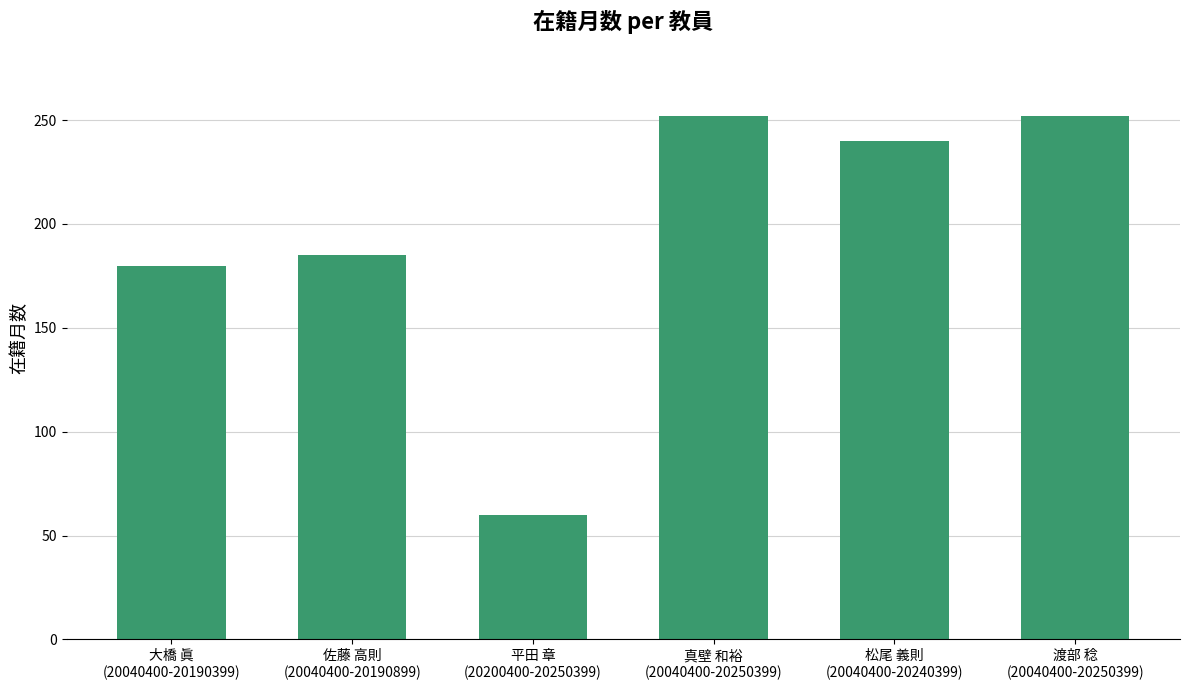

What is the average value?

195